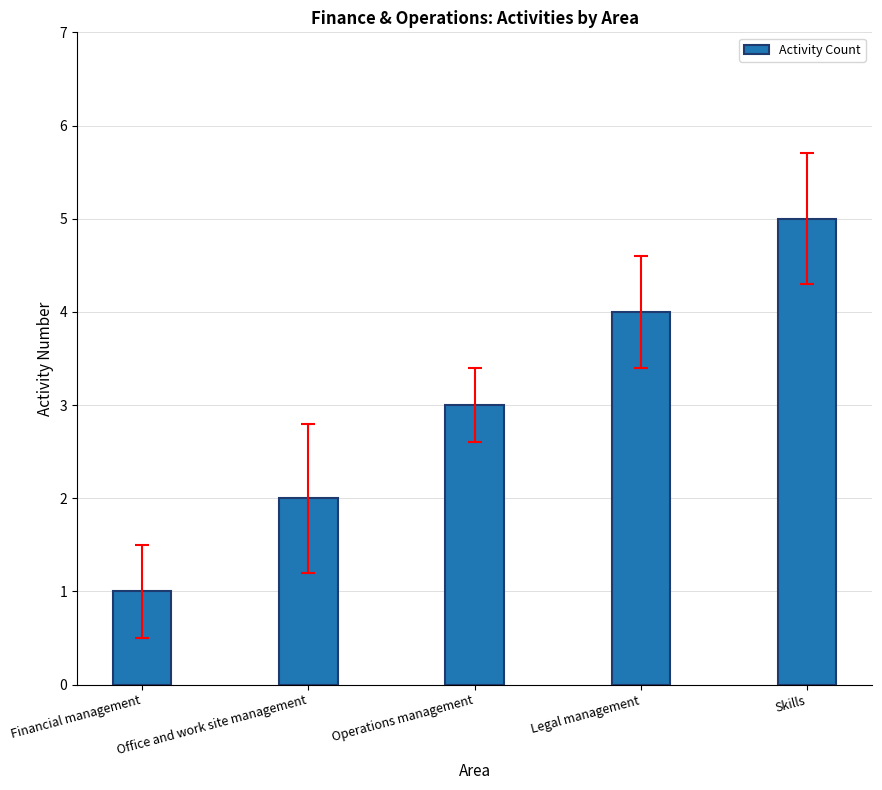

What is the sum of all values?

15